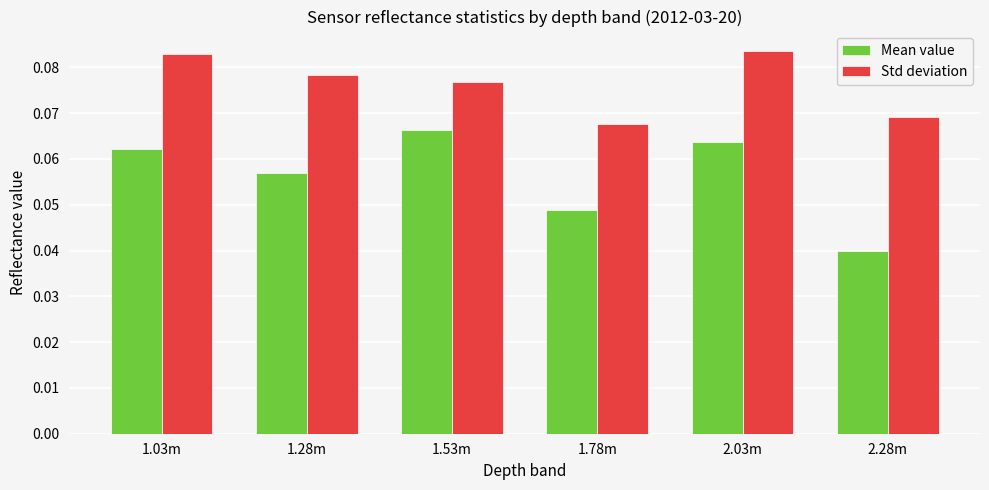

How many bars are there in each group?

2